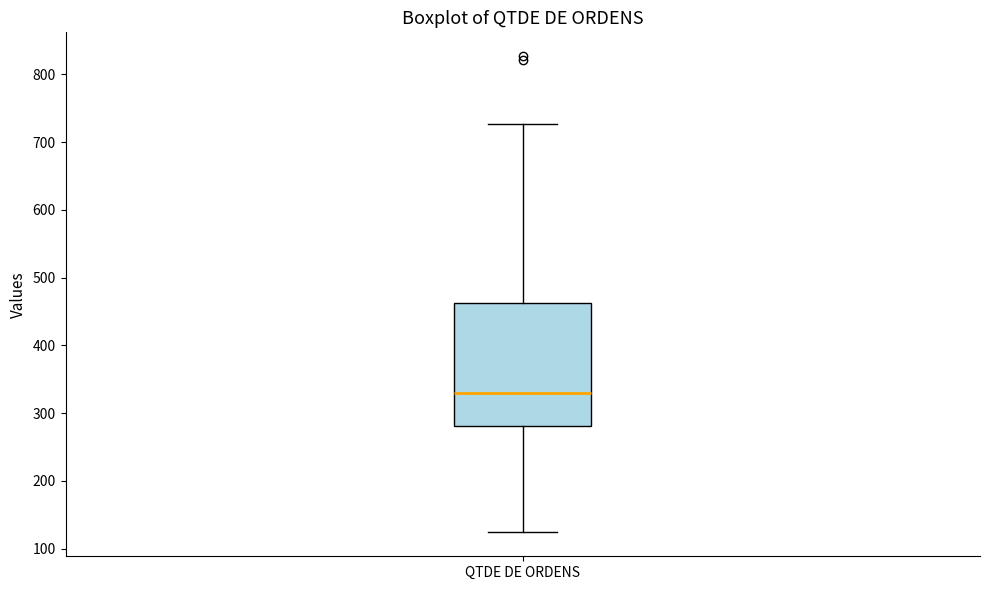

Transcribe this box plot: give where the median line is, the range the box spans, and where the two whiskers end, as read against the y-axis. The values are not printed on the chart, so give them approximately, as read against the axis.

median 330, box 280 to 460, whiskers 120 to 730